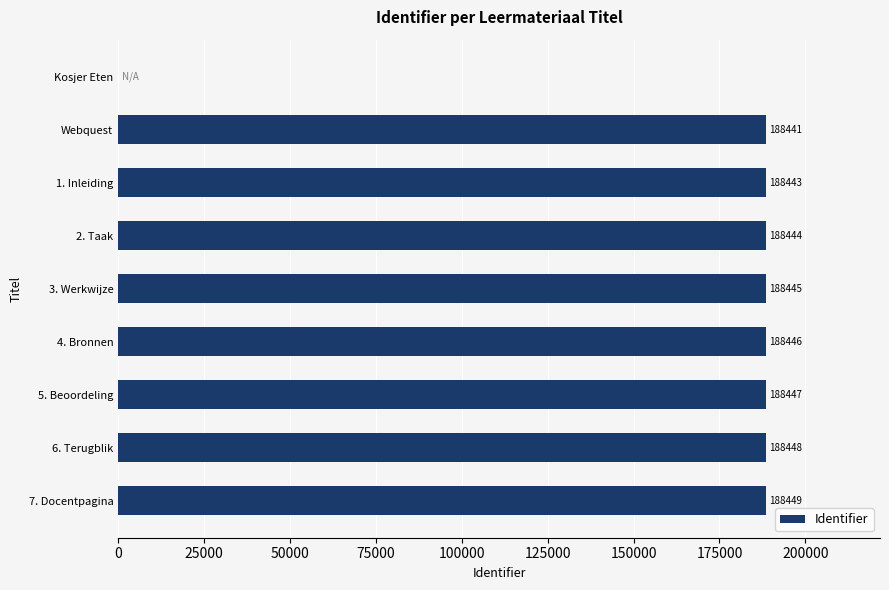

Reading top to bottom, what are all the values shown in this chart?

Kosjer Eten=0	Webquest=188441	1. Inleiding=188443	2. Taak=188444	3. Werkwijze=188445	4. Bronnen=188446	5. Beoordeling=188447	6. Terugblik=188448	7. Docentpagina=188449